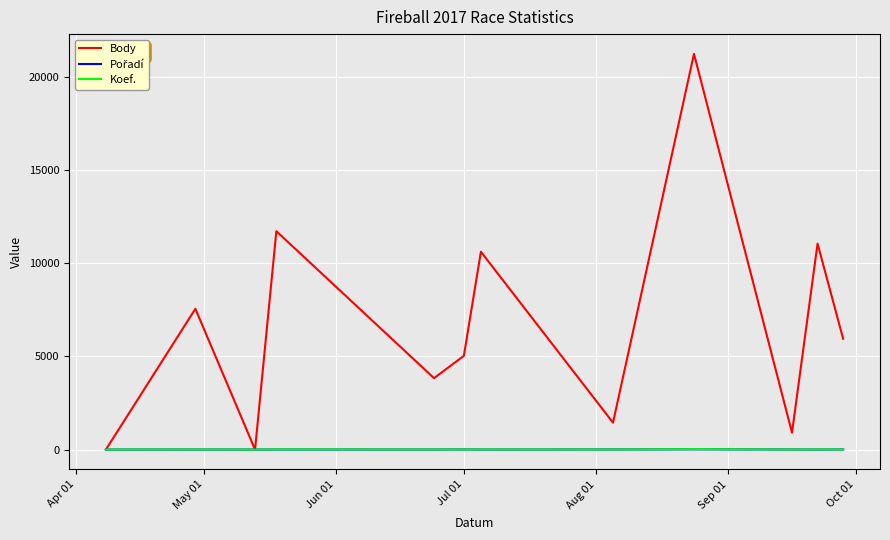

Which series has the largest range (max minus min)?

Body